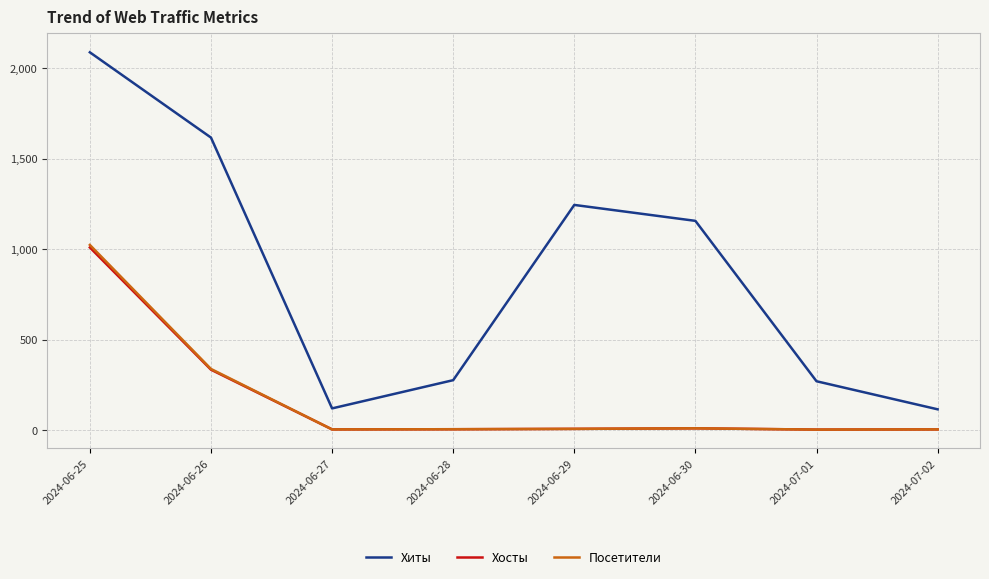

Where is Посетители nearest to the value 514?

2024-06-26